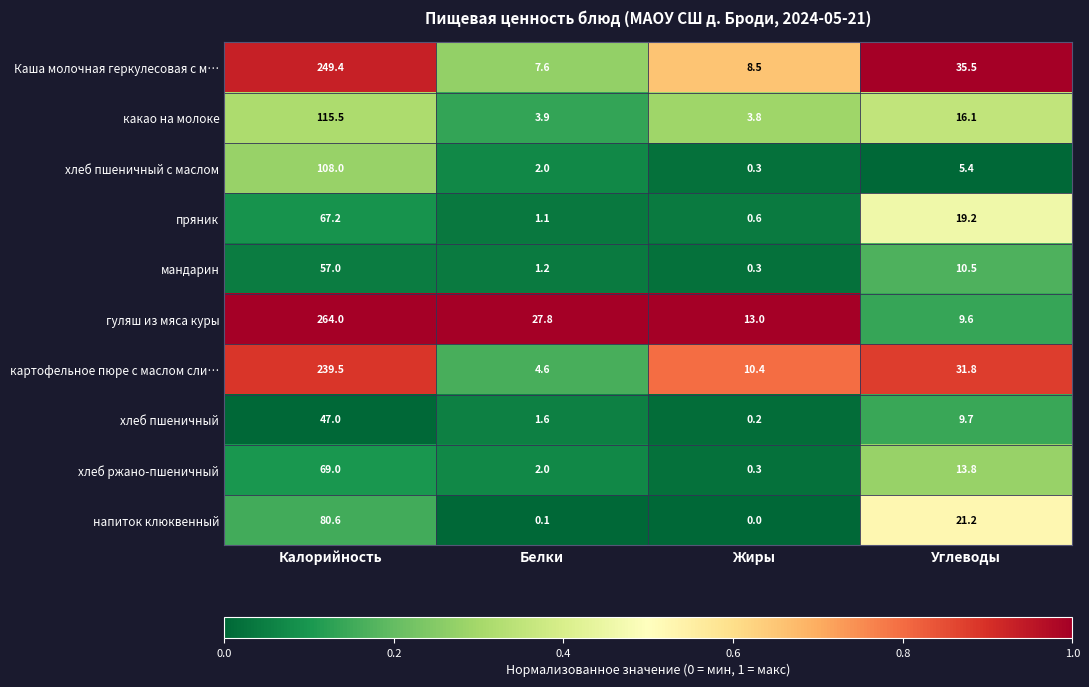

At how many categories does at least one series exceed 20?

3